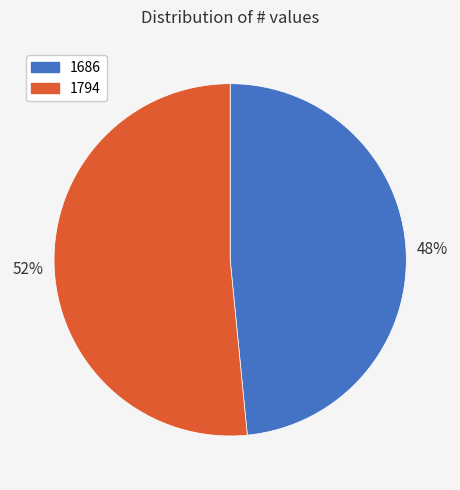

Is it true that 1686 is 38% of the pie?

False